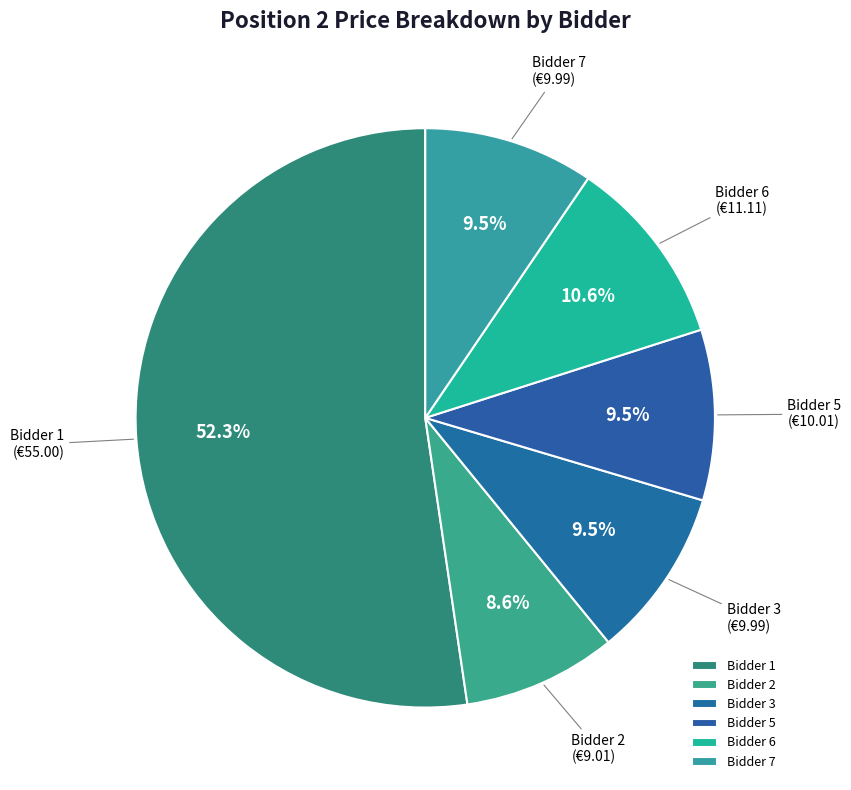

What is the majority slice?

Bidder 1